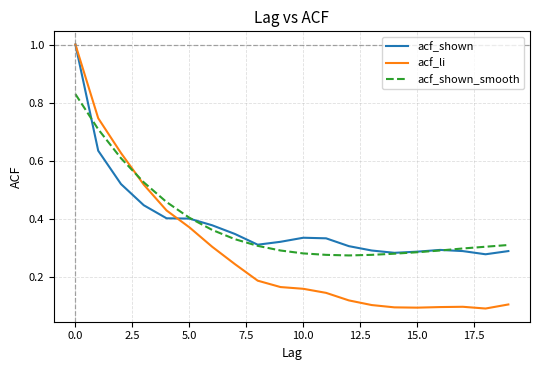

Which series has the widest spread of values?

acf_li